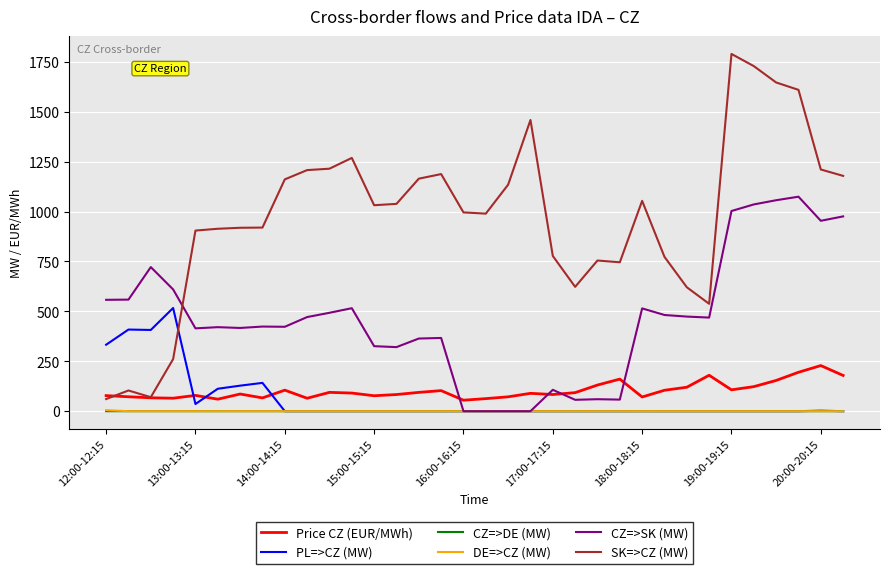

Which series has the largest total across all categories?

SK=>CZ (MW)